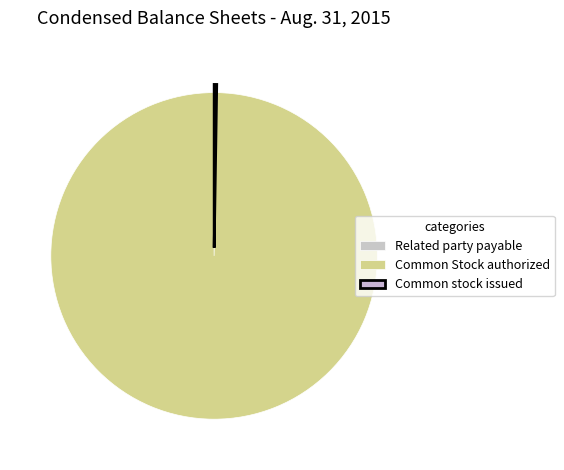

How many segments does this pie chart have?

3